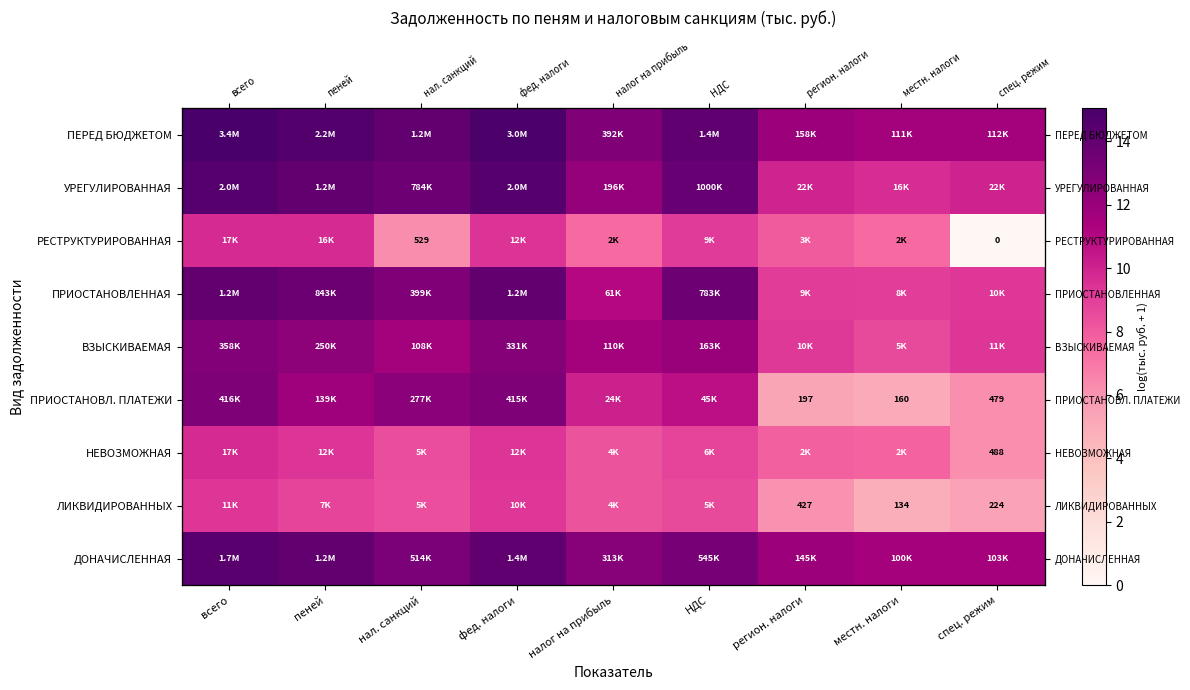

The НЕВОЗМОЖНАЯ series shows 13.5 at всего. True or false?

False